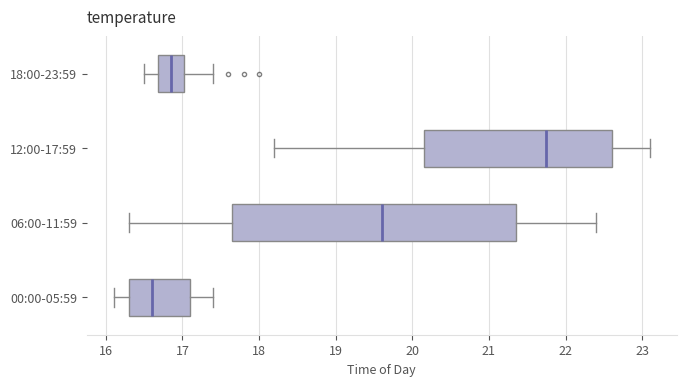

Which box is the widest, from its left edge to its right edge?

06:00-11:59